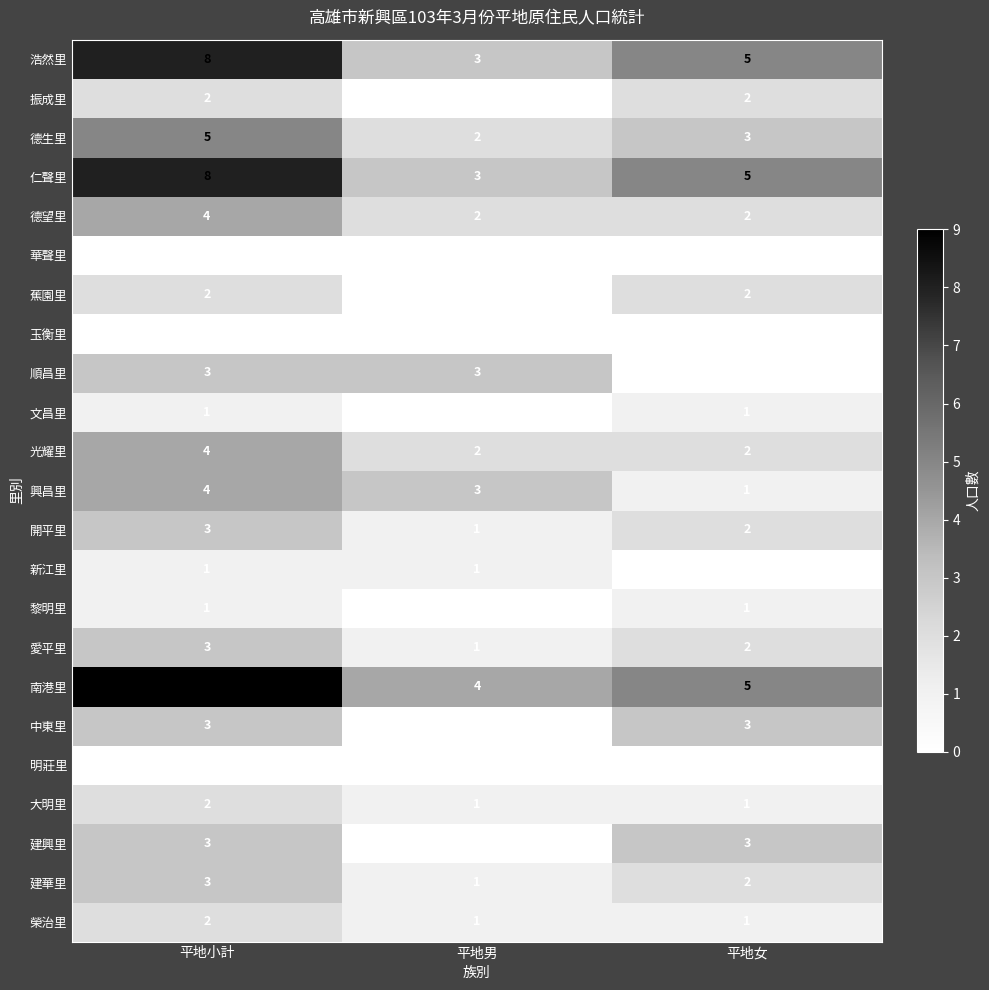

What is the sum of all 興昌里 values?

8